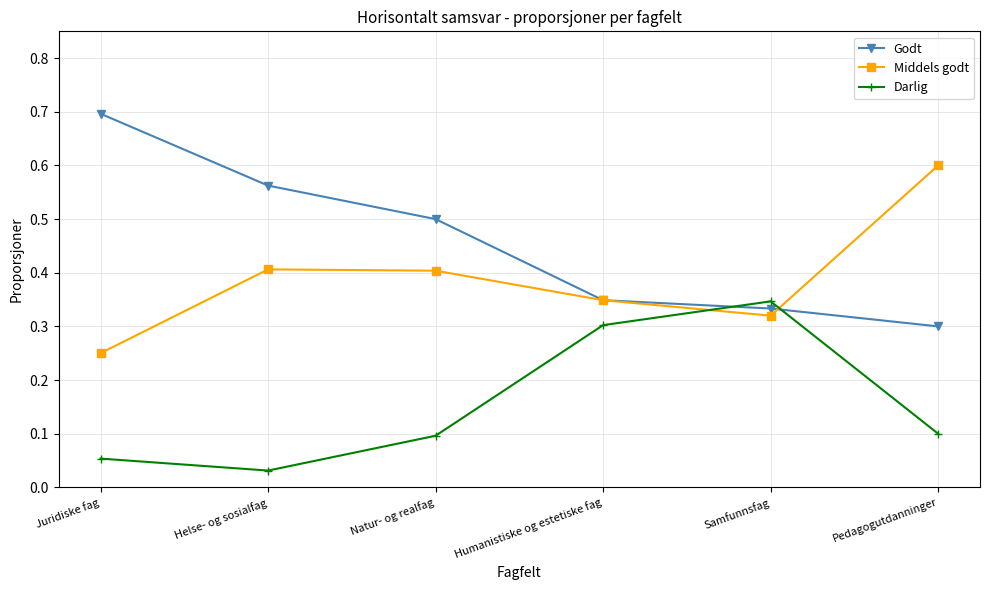

Between Juridiske fag and Samfunnsfag, which series saw the biggest shift?

Godt